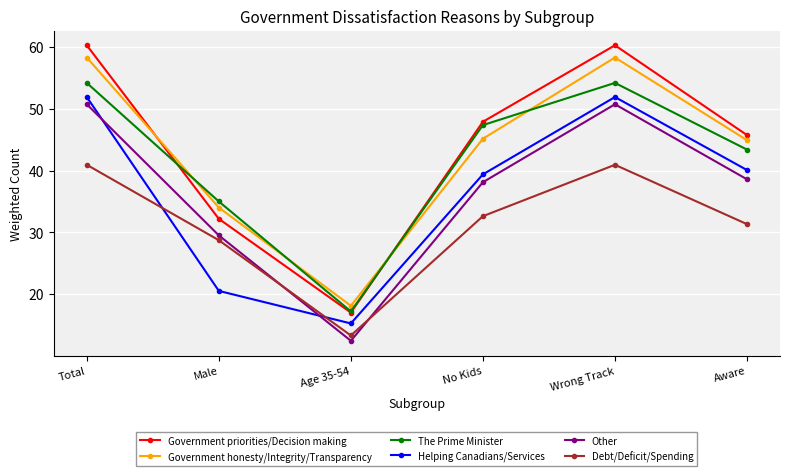

True or false: Helping Canadians/Services has a value of 51.9 at Total.

True